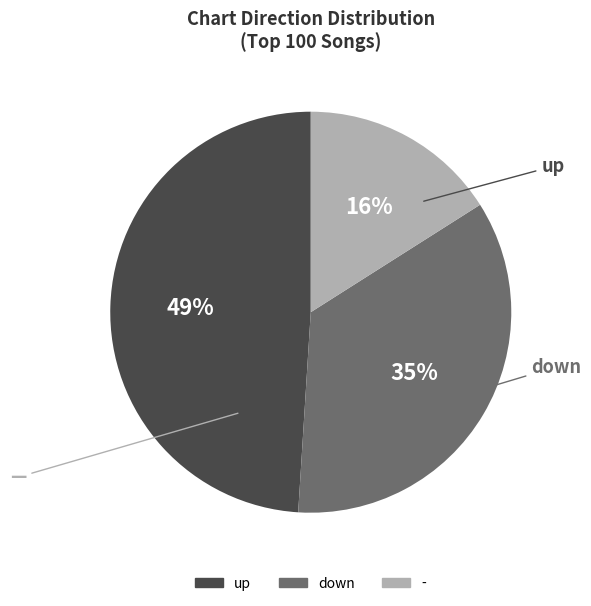

To the nearest percent, what is the average slice percentage?

33%